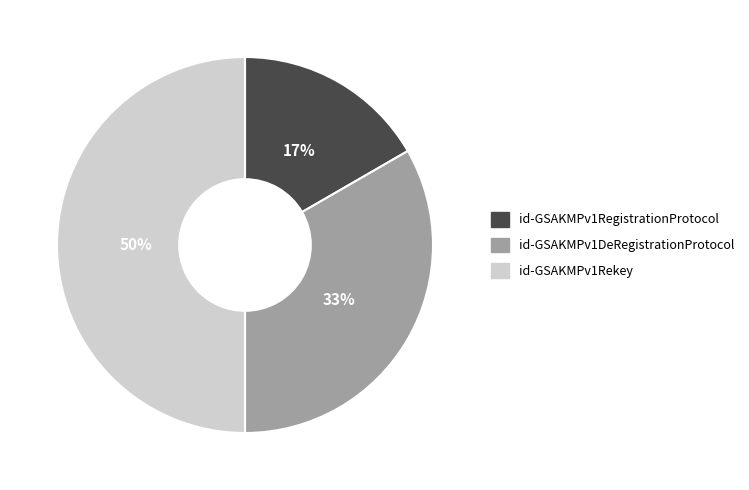

Which slice is the largest?

id-GSAKMPv1Rekey